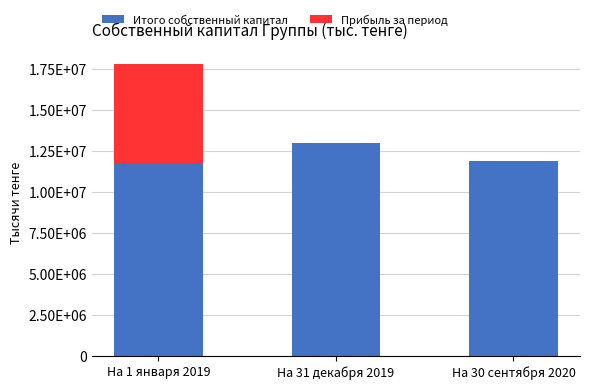

Are the bars grouped side by side (vs. stacked)?

No